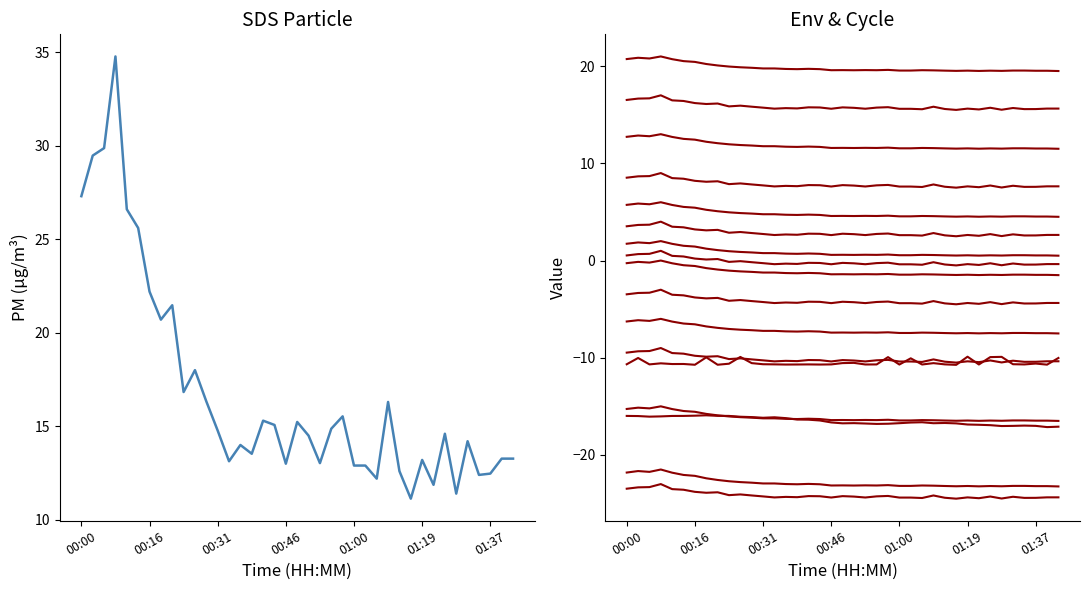

In BME280_humidity, how many points are higher than both neighbors (excluding endpoints)?

6